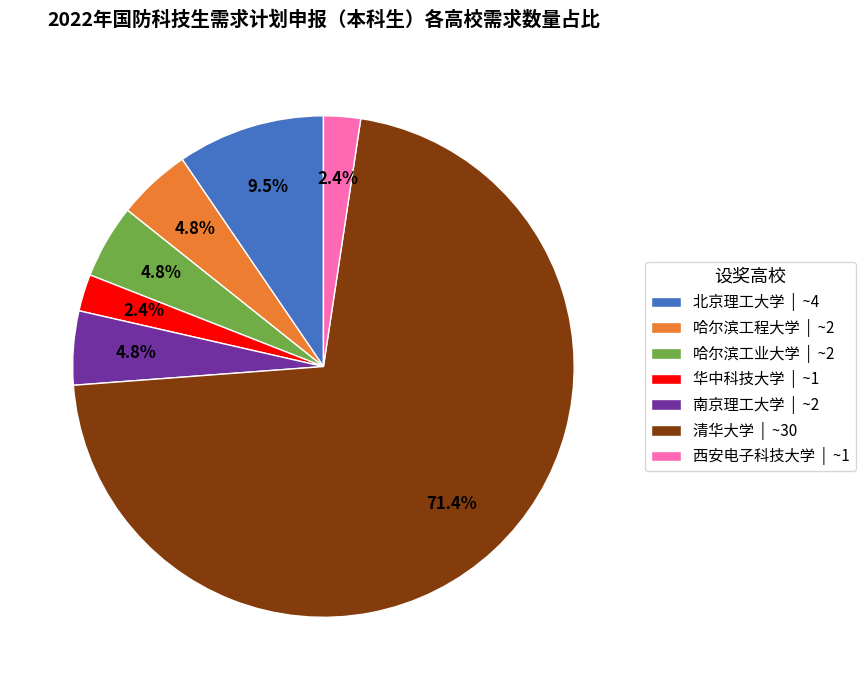

What portion of the pie excludes 哈尔滨工业大学?

95.2%